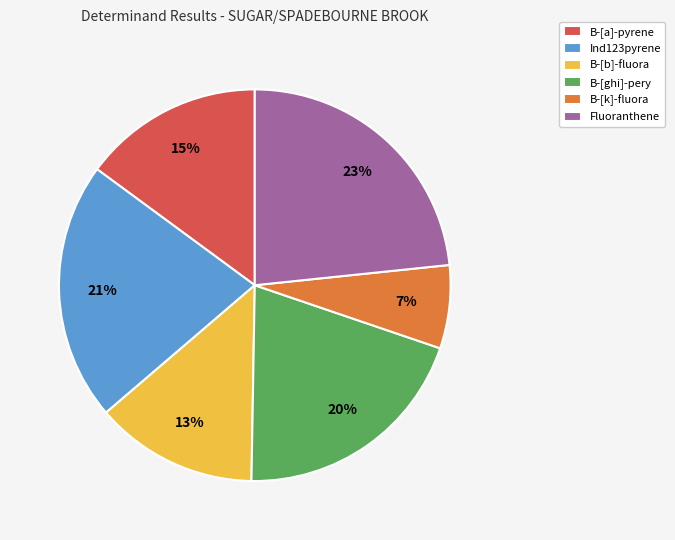

What is the smallest slice in the pie chart?

B-[k]-fluora